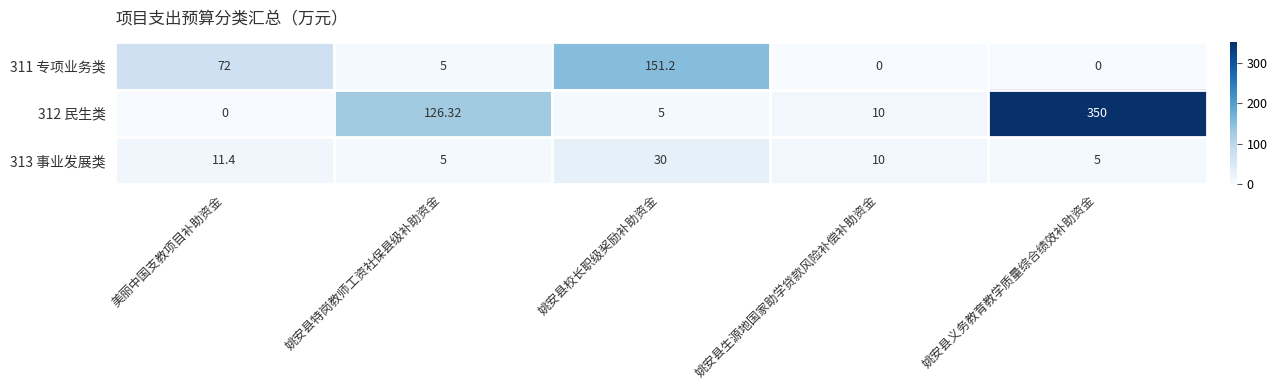

At which label does 313 事业发展类 first exceed 10?

美丽中国支教项目补助资金